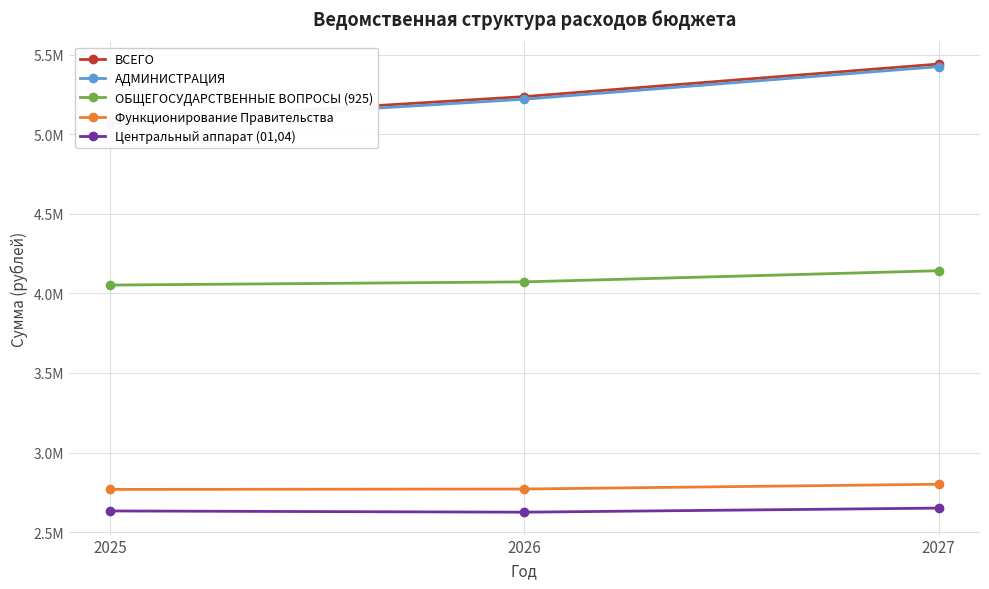

Which has a higher value, 2027 or 2025?

2027